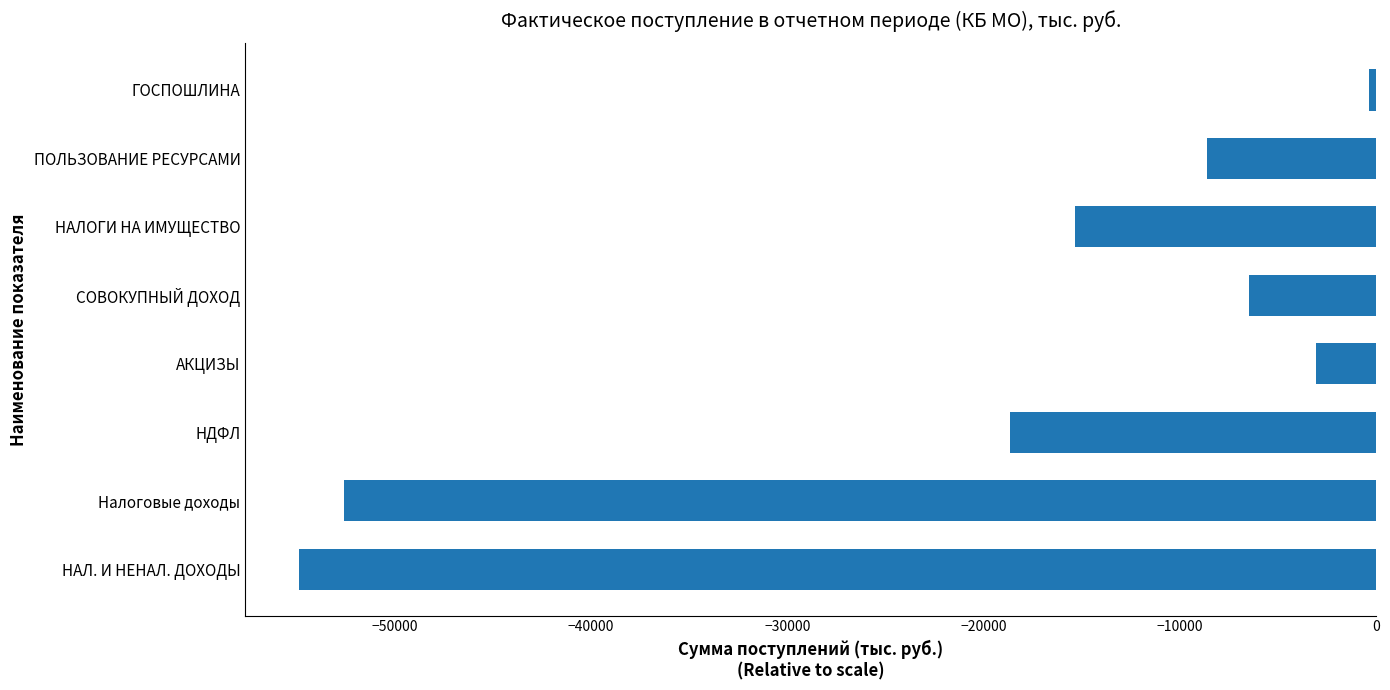

What is the average value?

-20005.7